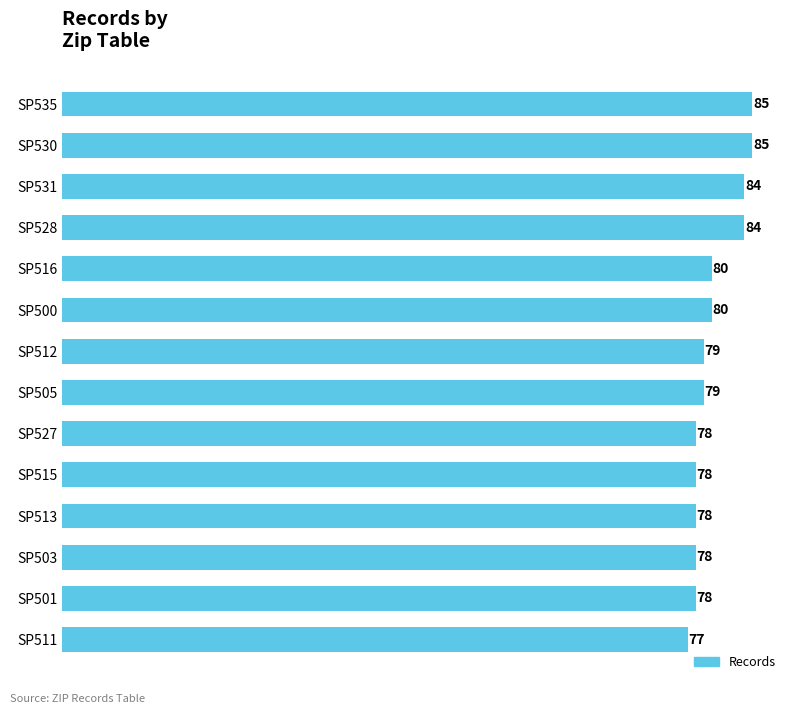

What is the sum of all values?

1123